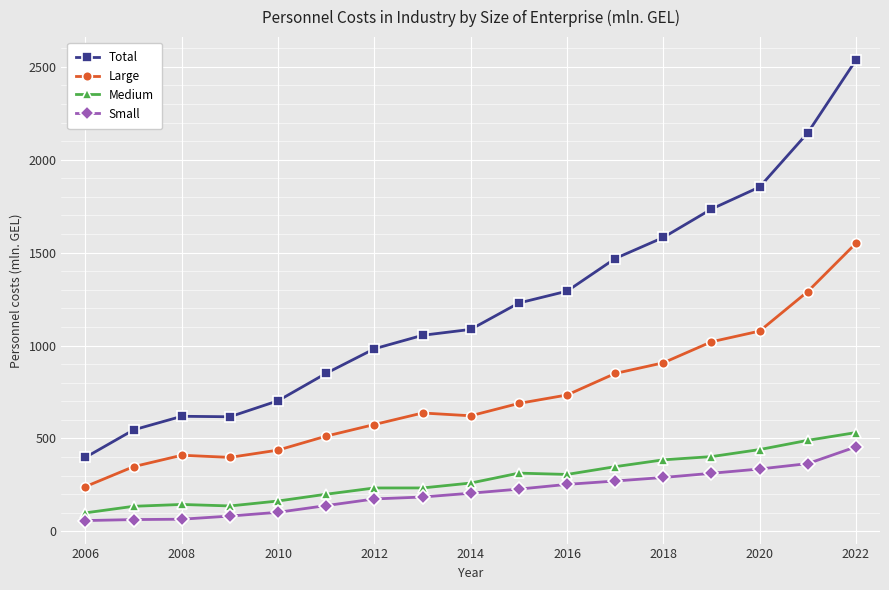

Which series has the largest range (max minus min)?

Total